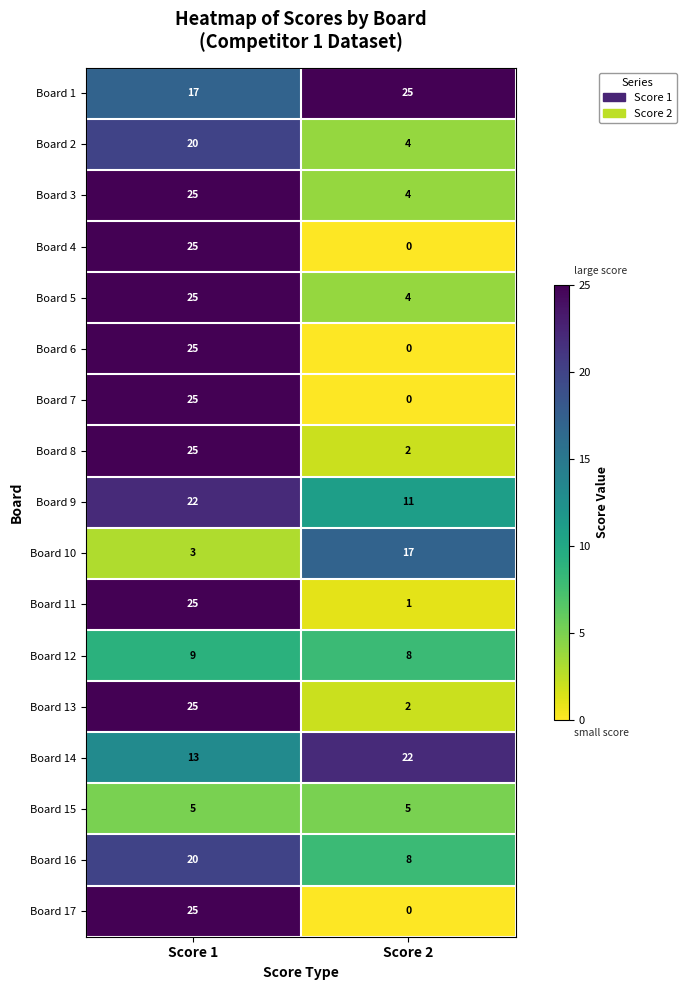

Is the value of Board 3 at Score 2 greater than the value of Board 15 at Score 2?

No